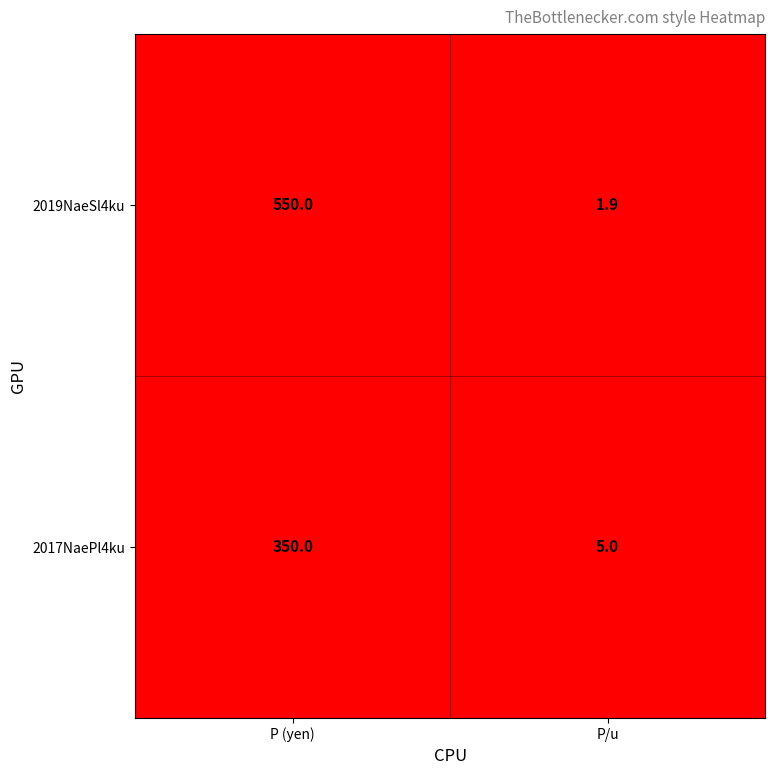

What value does the 2017NaePl4ku series have at P/u?

5.0